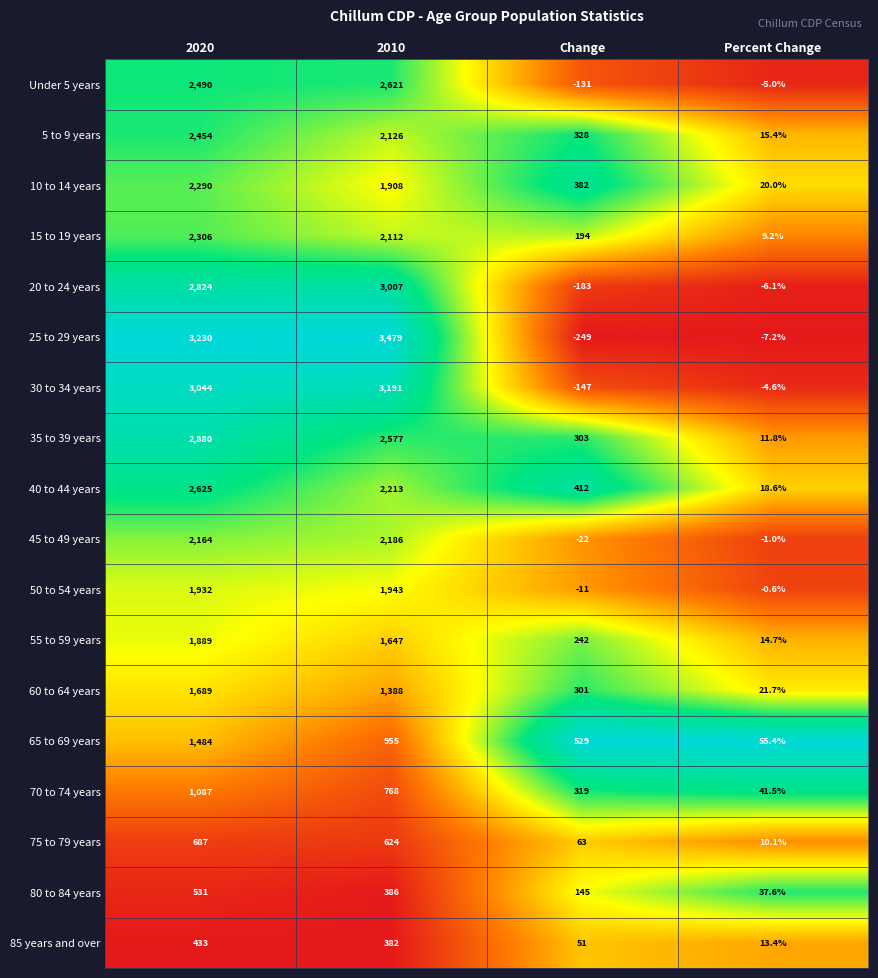

Rank the series by their maximum value, from lowest to highest.

85 years and over, 80 to 84 years, 75 to 79 years, 70 to 74 years, 65 to 69 years, 60 to 64 years, 55 to 59 years, 50 to 54 years, 45 to 49 years, 10 to 14 years, 15 to 19 years, 5 to 9 years, Under 5 years, 40 to 44 years, 35 to 39 years, 20 to 24 years, 30 to 34 years, 25 to 29 years